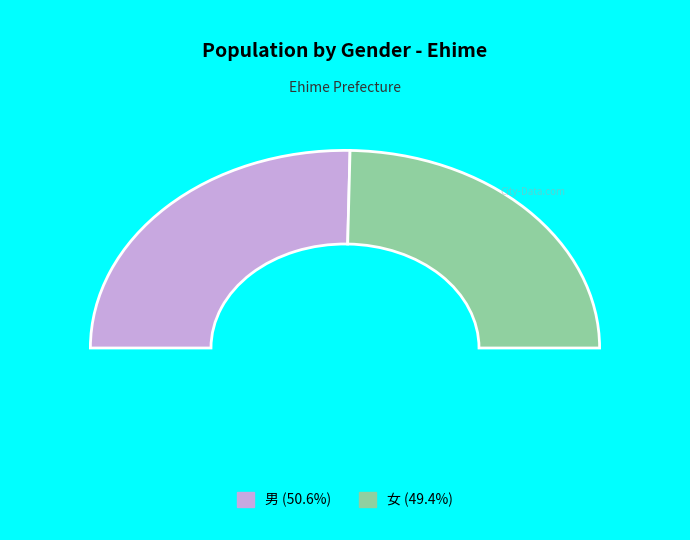

Do 女 and 男 together represent more than half of the pie?

Yes